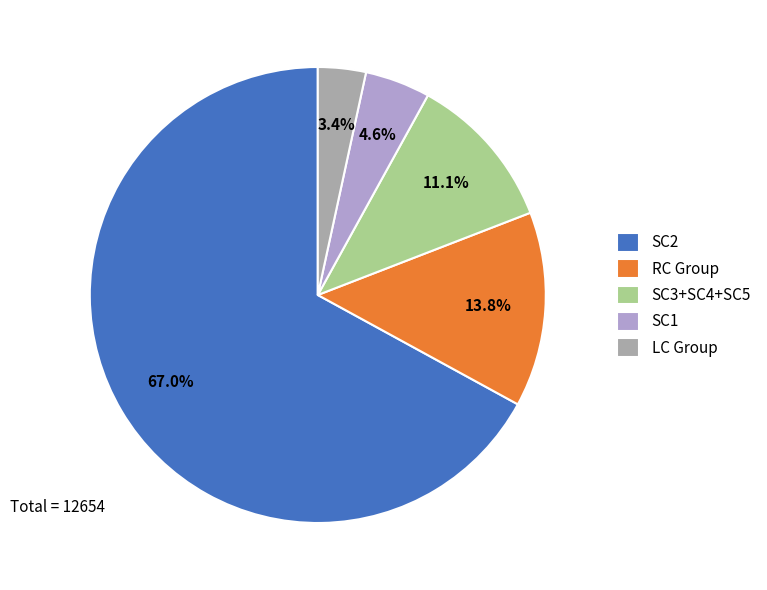

Does SC2 account for over 50% of the chart?

Yes